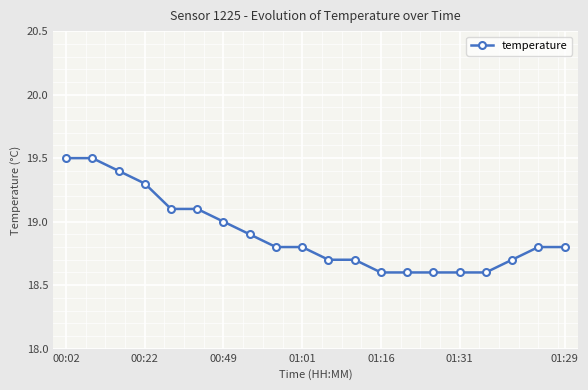

Reading right to left, what are all the values shown in this chart?

18.8	18.8	18.7	18.6	18.6	18.6	18.6	18.6	18.7	18.7	18.8	18.8	18.9	19.0	19.1	19.1	19.3	19.4	19.5	19.5